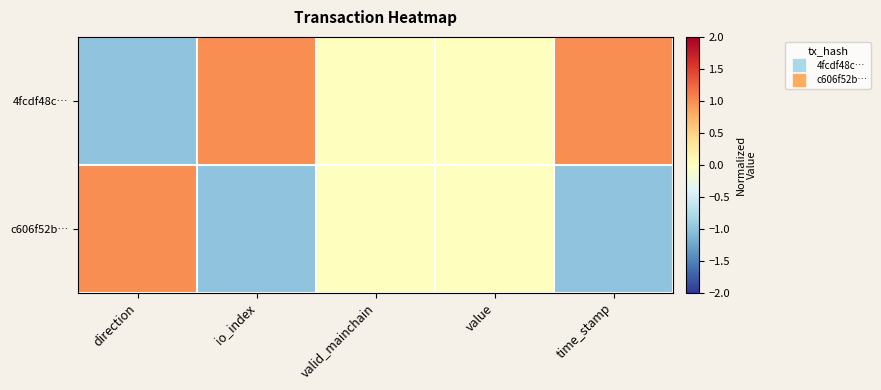

At which category is the sum across all series the highest?

direction